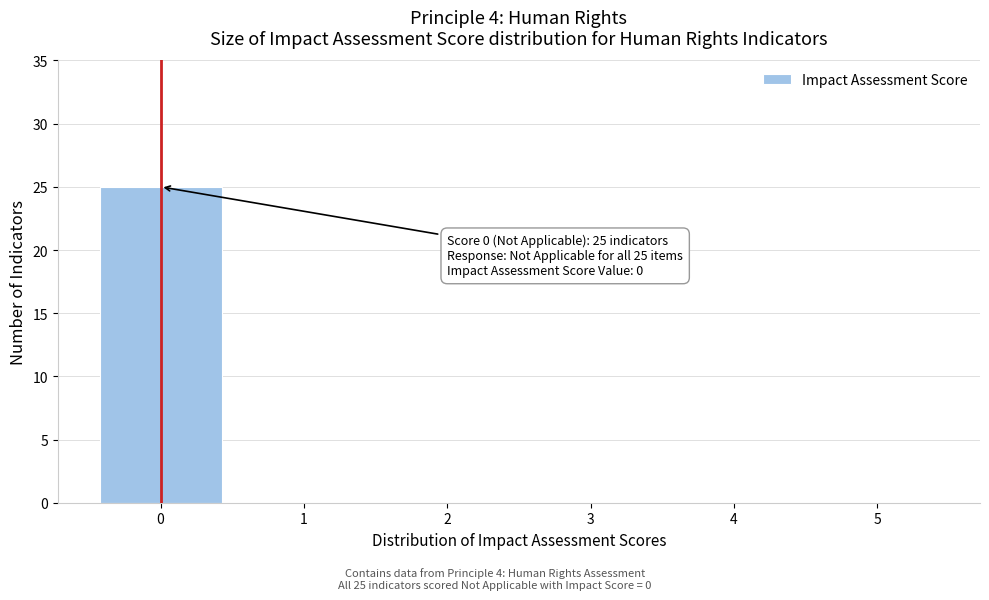

Which range on the x-axis has the tallest bar?

-0.5 to 0.5